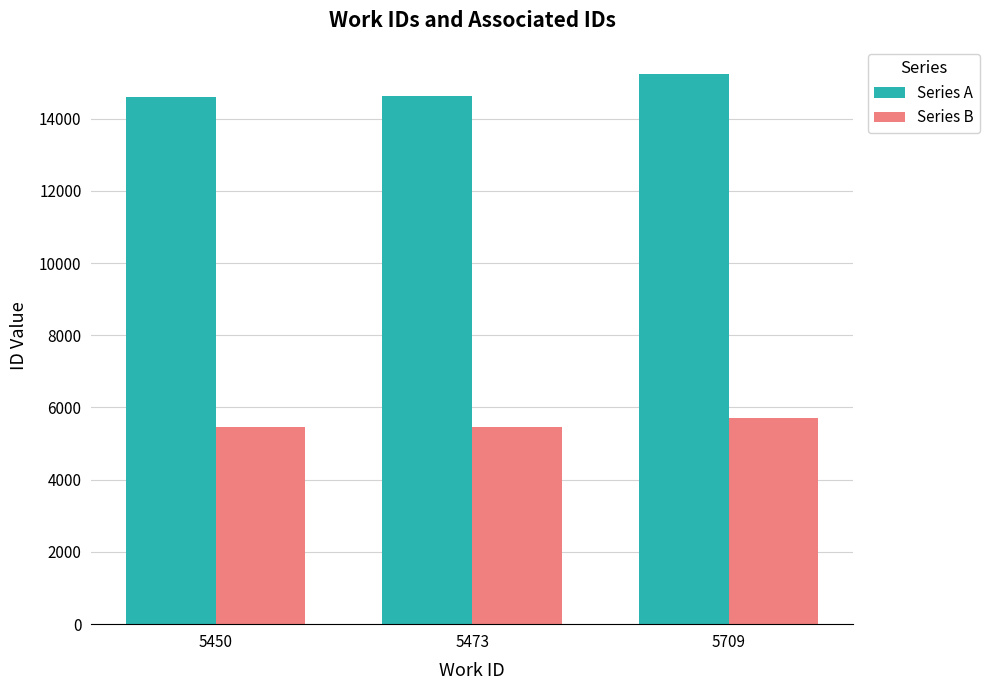

What is the value of the Series A bar at the 3rd from the left?

15235